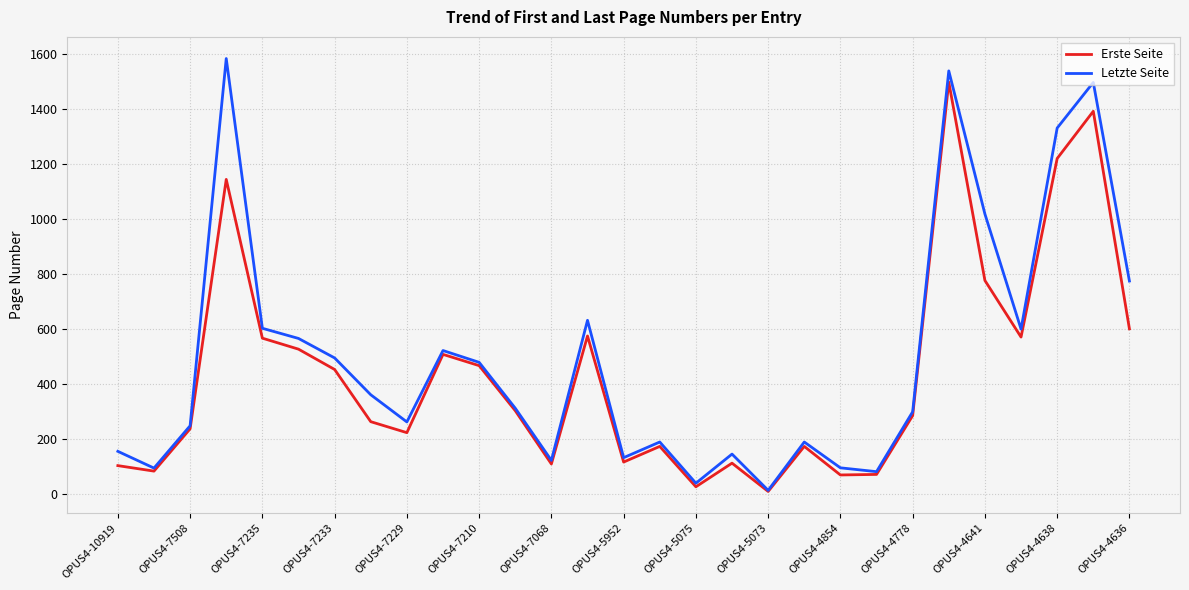

What is the maximum value shown in the chart?

1585